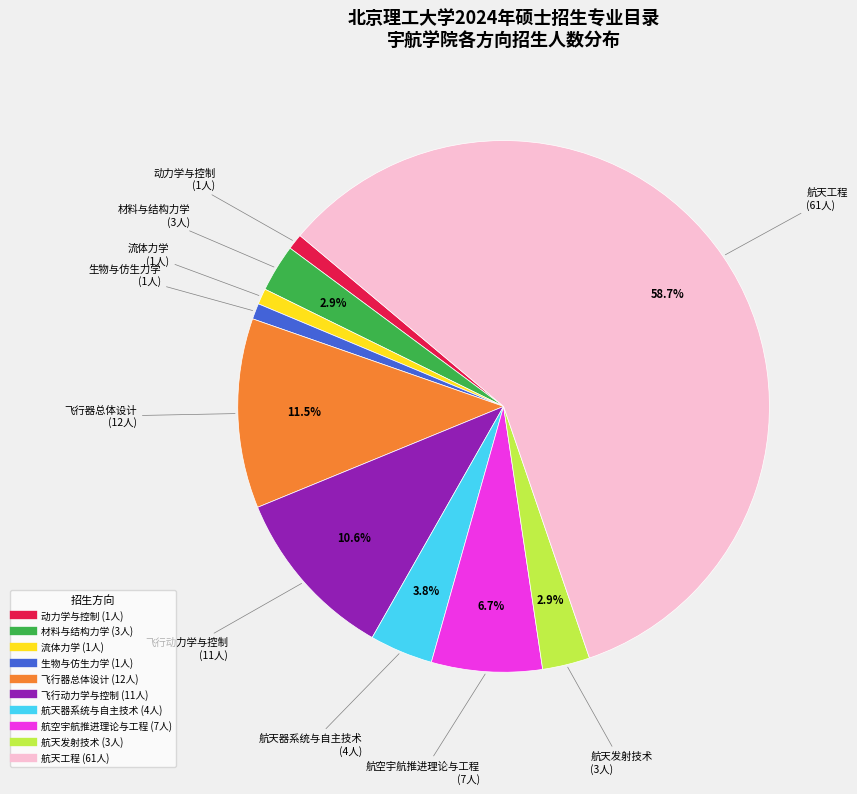

Which category has the biggest portion of the pie?

航天工程